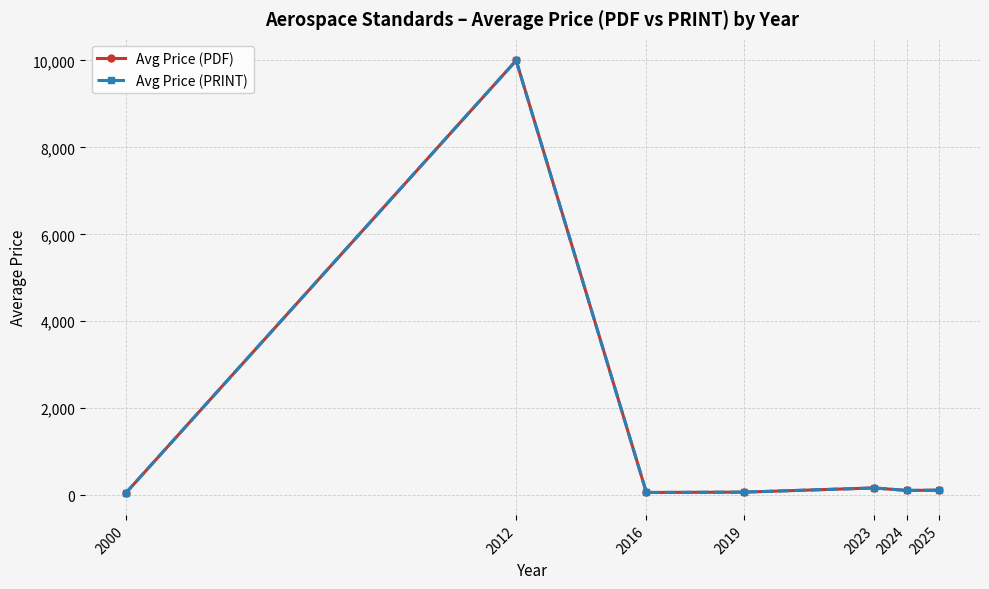

At which category is the sum across all series the highest?

2012